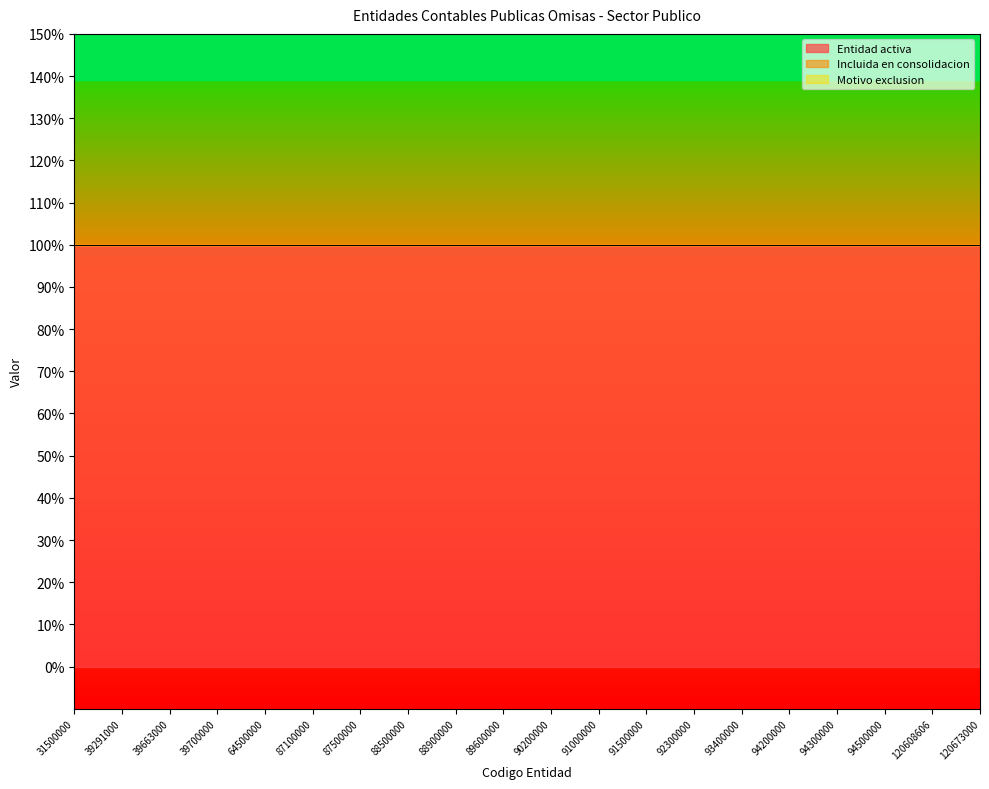

Reading left to right, list all the values displayed in this chart.

Entidad activa: 31500000=1	39291000=1	39663000=1	39700000=1	64500000=1	87100000=1	87500000=1	88500000=1	88900000=1	89600000=1	90200000=1	91000000=1	91500000=1	92300000=1	93400000=1	94200000=1	94300000=1	94500000=1	120608606=1	120673000=1
Incluida en consolidacion: 31500000=0	39291000=0	39663000=0	39700000=0	64500000=0	87100000=0	87500000=0	88500000=0	88900000=0	89600000=0	90200000=0	91000000=0	91500000=0	92300000=0	93400000=0	94200000=0	94300000=0	94500000=0	120608606=0	120673000=0
Motivo exclusion: 31500000=0	39291000=0	39663000=0	39700000=0	64500000=0	87100000=0	87500000=0	88500000=0	88900000=0	89600000=0	90200000=0	91000000=0	91500000=0	92300000=0	93400000=0	94200000=0	94300000=0	94500000=0	120608606=0	120673000=0